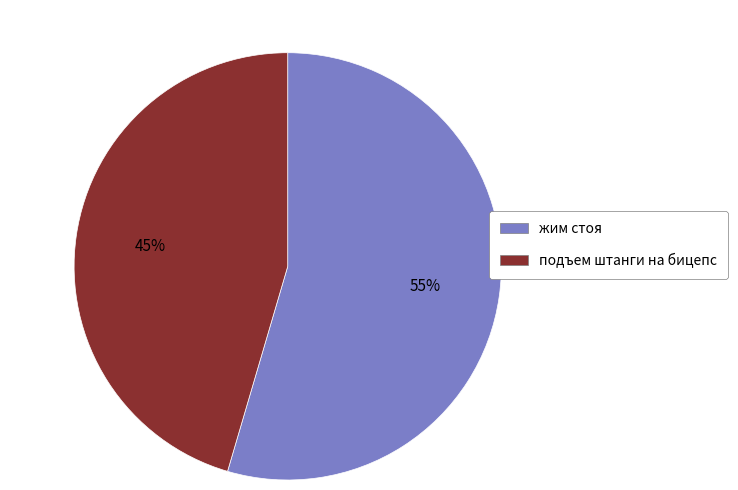

Rank the categories by value from highest to lowest.

жим стоя, подъем штанги на бицепс